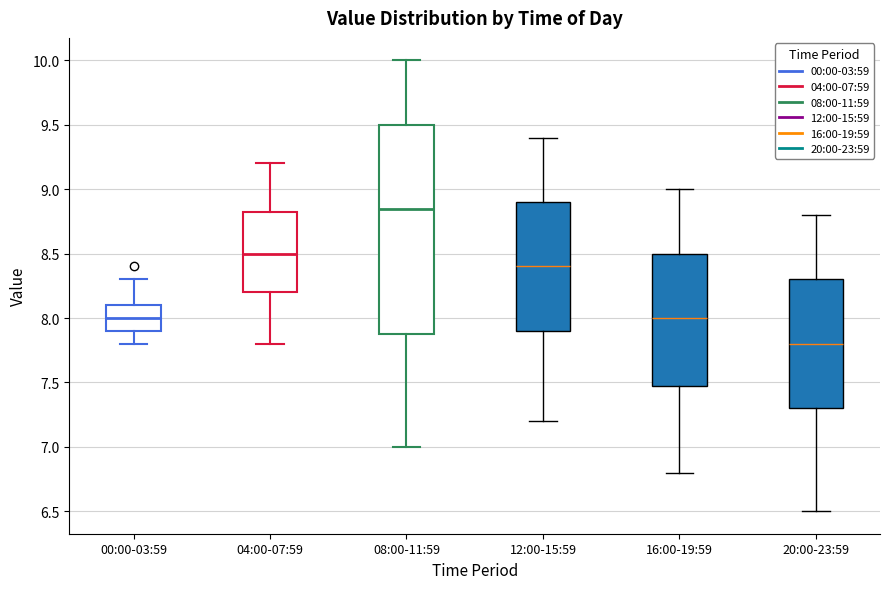

Which box's median line is the lowest?

20:00-23:59